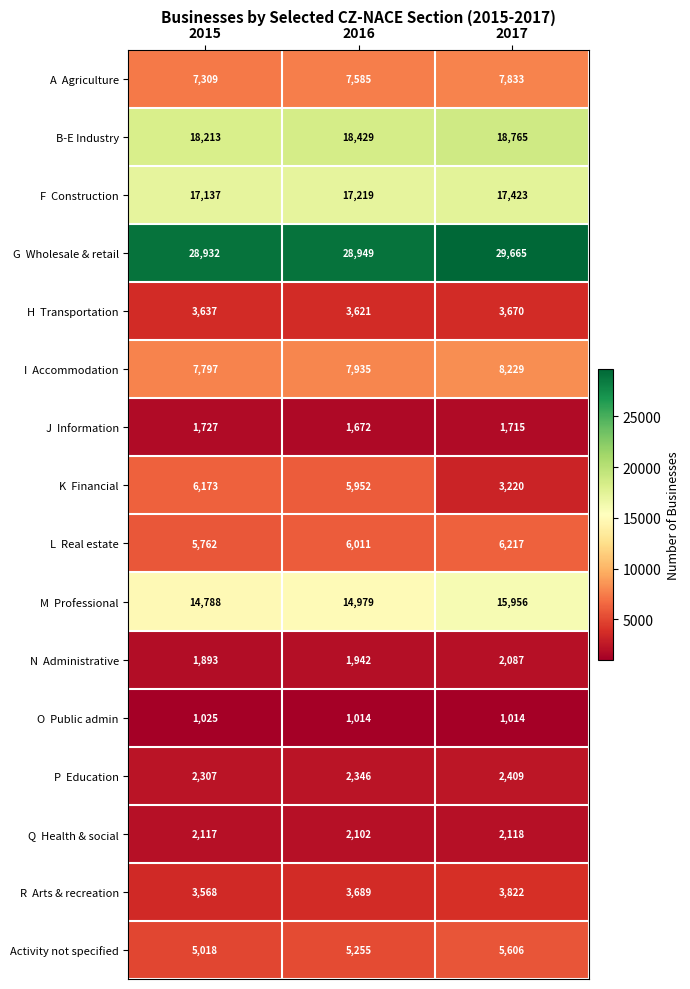

At which category is the sum across all series the highest?

2017